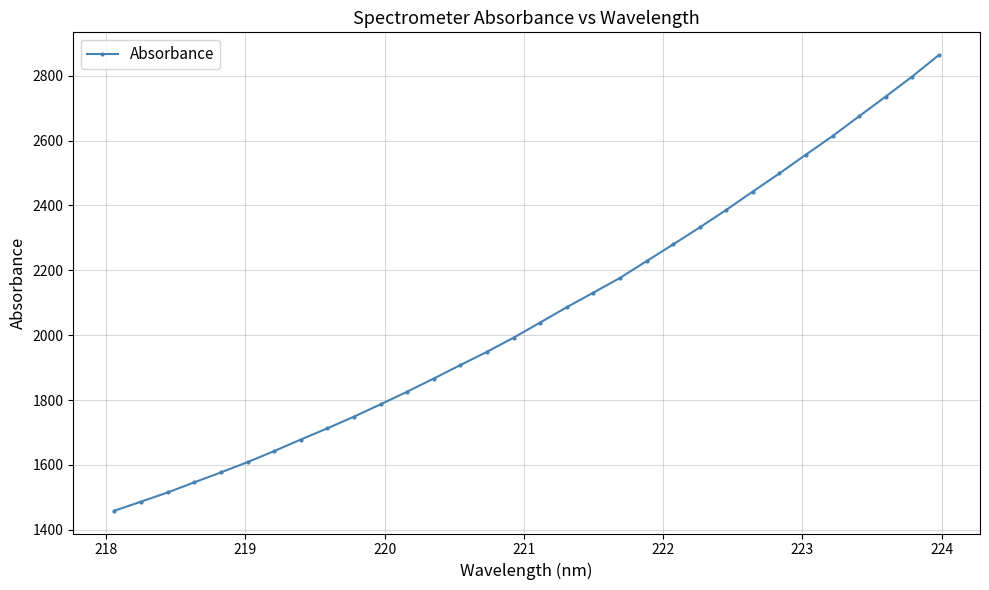

True or false: there are more than 0 points higher than both neighbors.

False